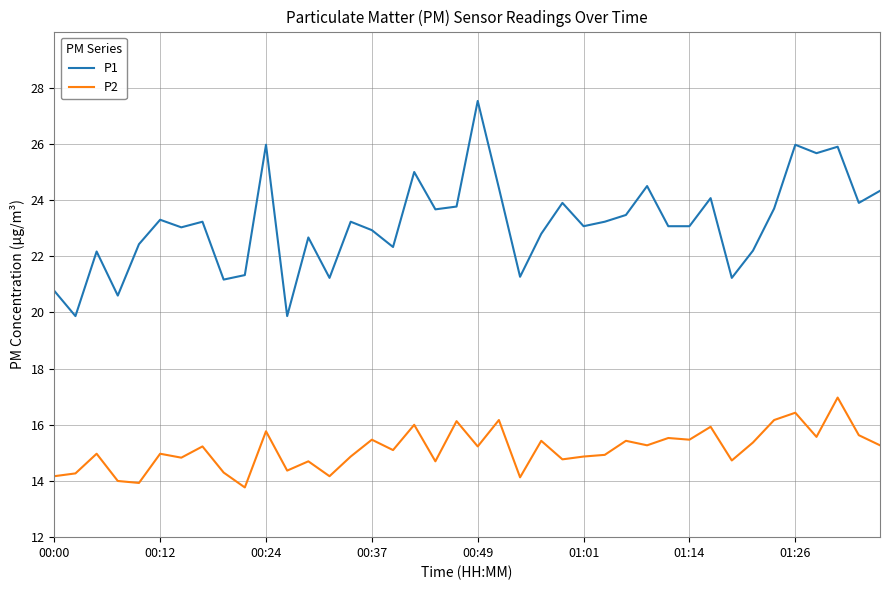

What is the average value of the P2 series?

15.1